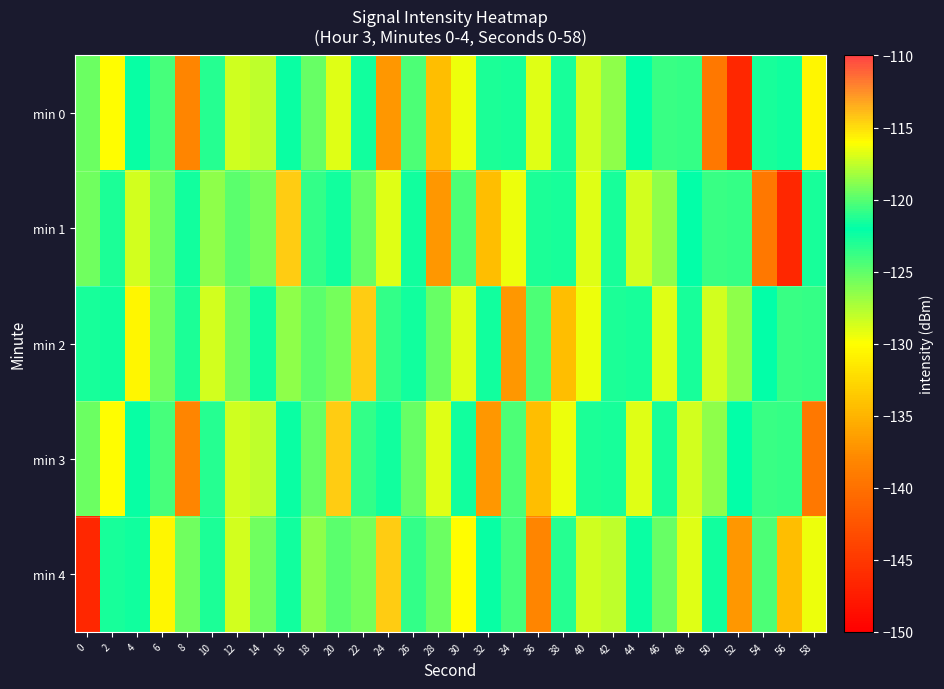

At which category is the sum across all series the highest?

2